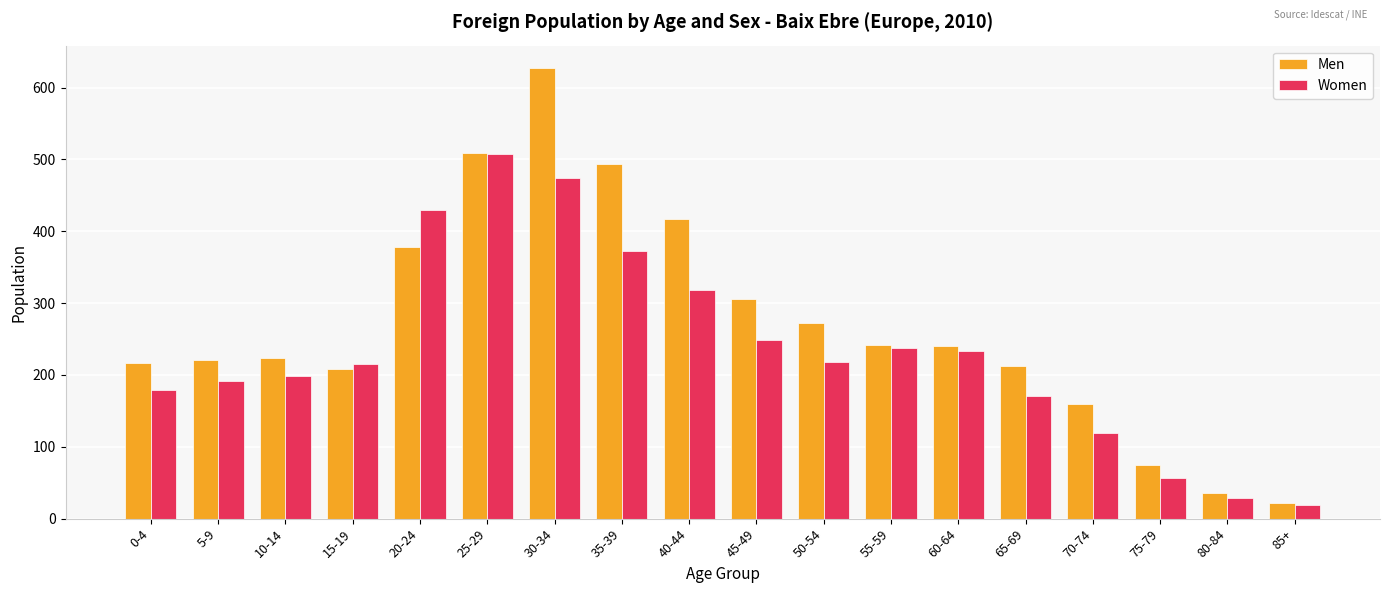

What is the average value of the Men series?

270